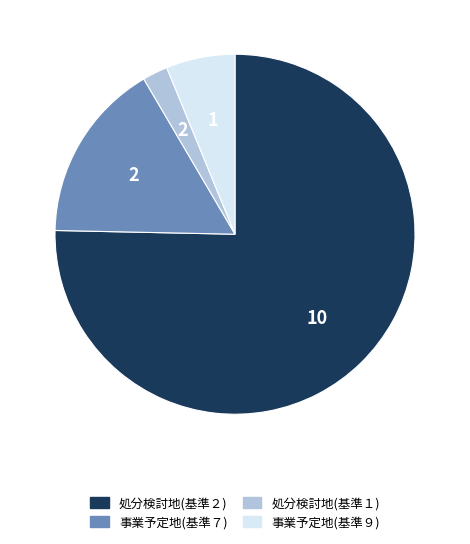

Rank the categories by value from highest to lowest.

処分検討地(基準２), 事業予定地(基準７), 事業予定地(基準９), 処分検討地(基準１)